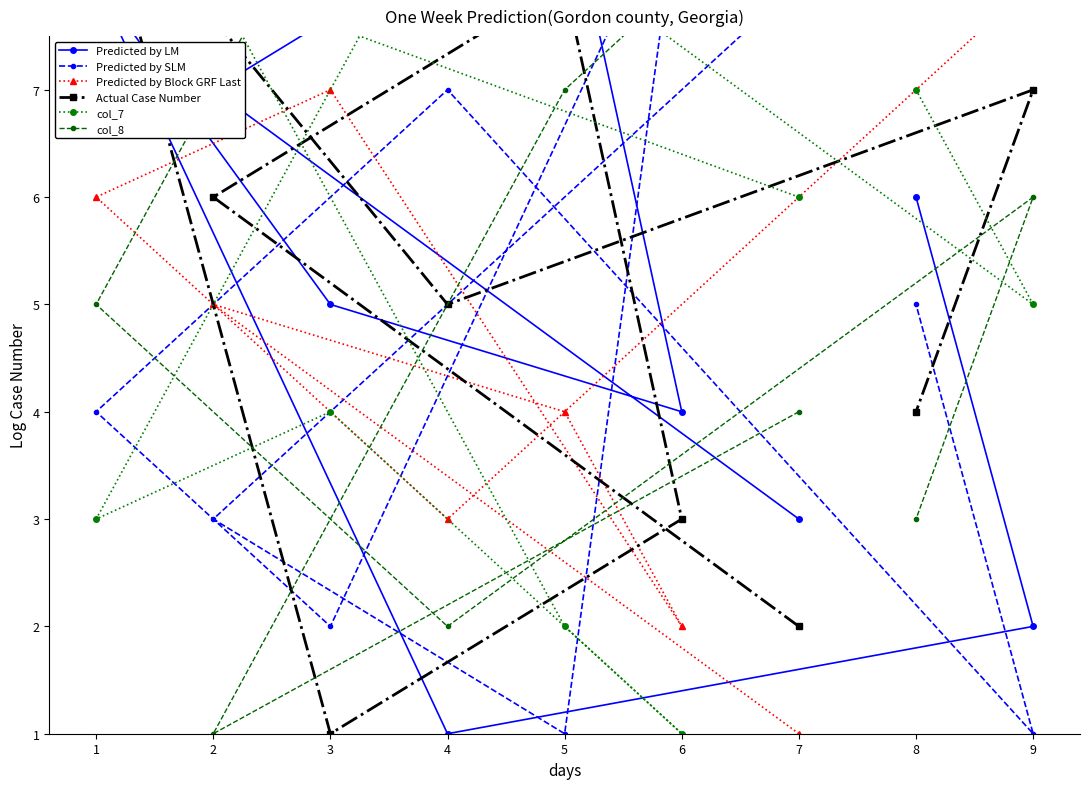

What is the average value of the Predicted by LM series?

5